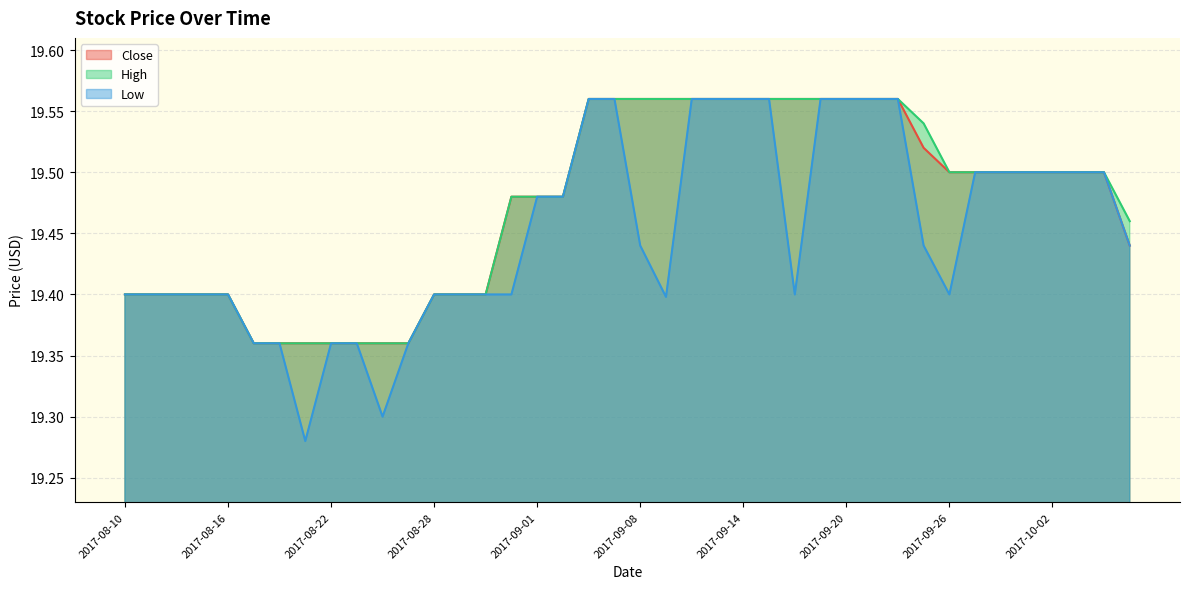

At which category is the sum across all series the highest?

2017-09-06